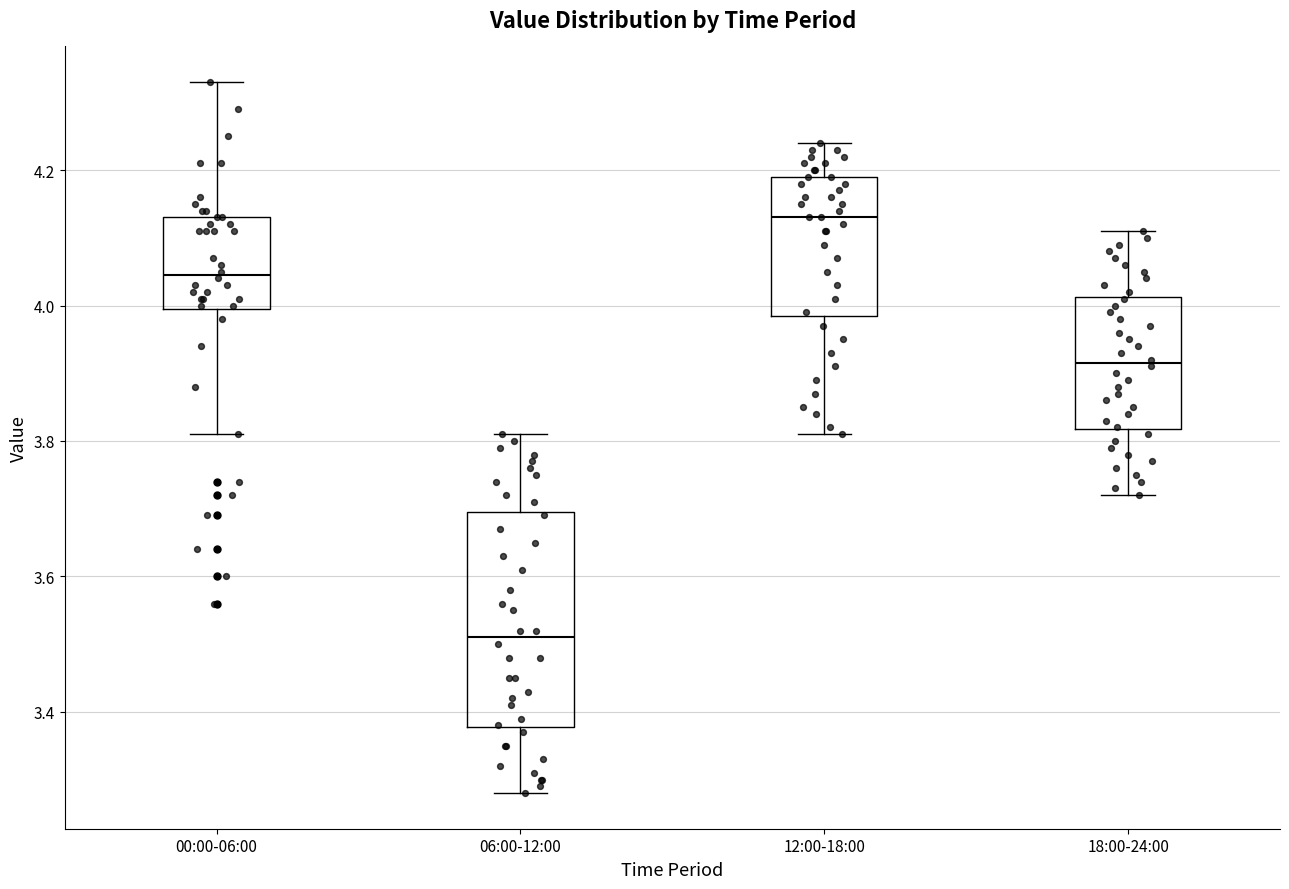

Comparing the boxes themselves (not the whiskers), which one is the tallest?

06:00-12:00